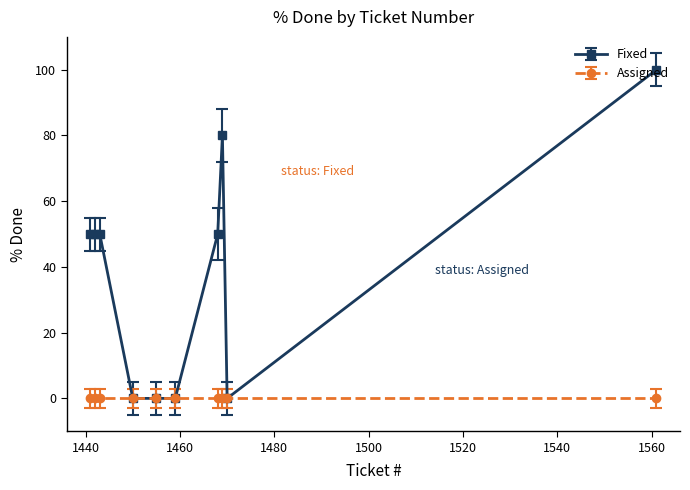

What is the value of the Fixed point at the 7th from the left?

50